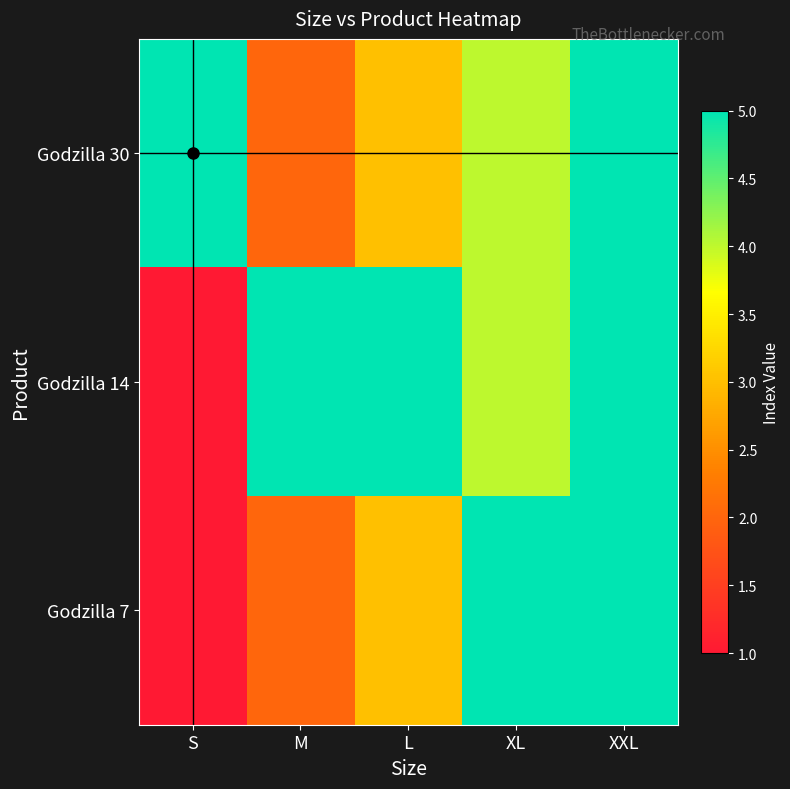

List the series in order of their peak value, highest first.

Godzilla 30, Godzilla 14, Godzilla 7